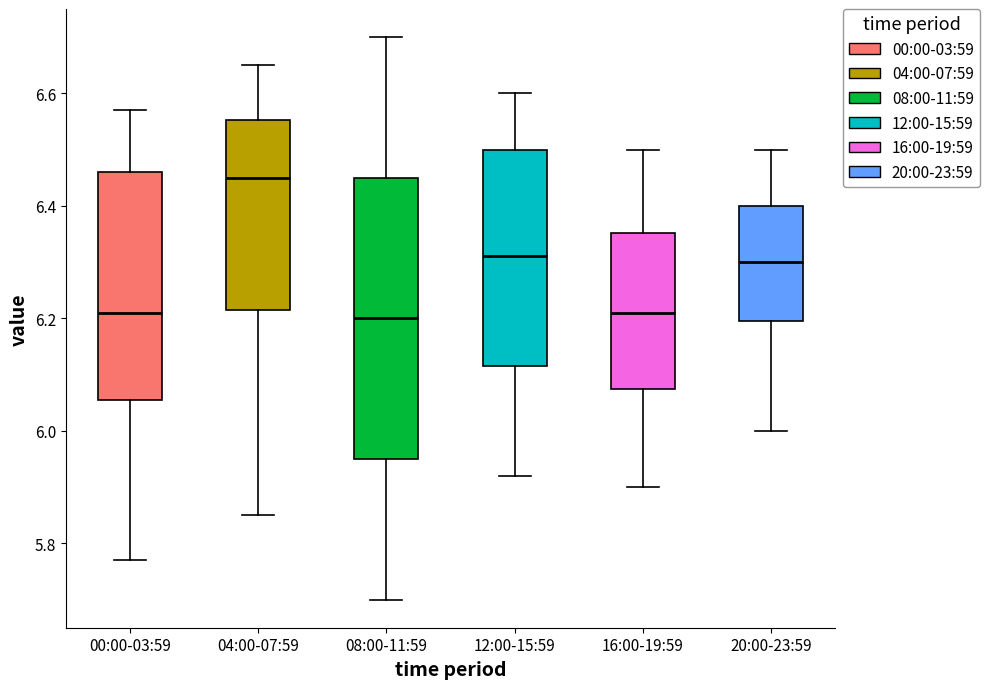

Which box's median line is the highest?

04:00-07:59